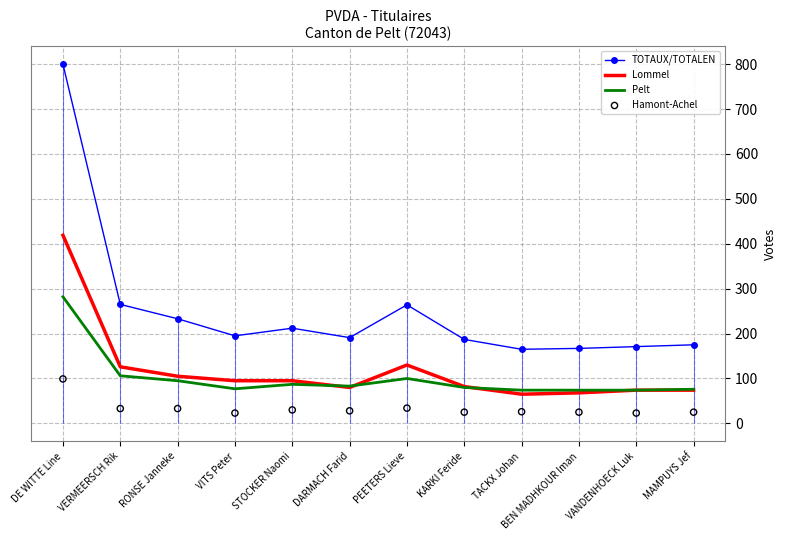

What is the total value across all series at STOCKER Naomi?

424